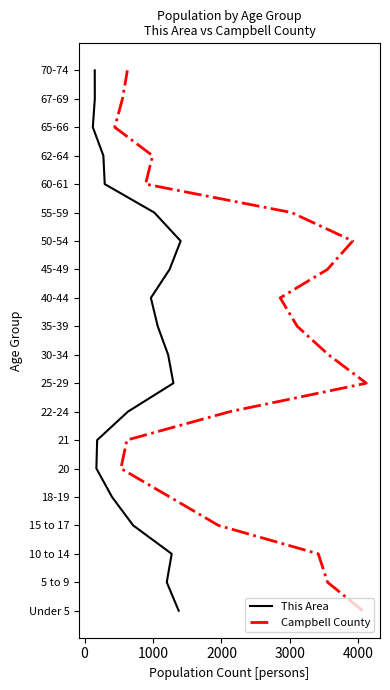

List the series in order of their peak value, lowest first.

This Area, Campbell County